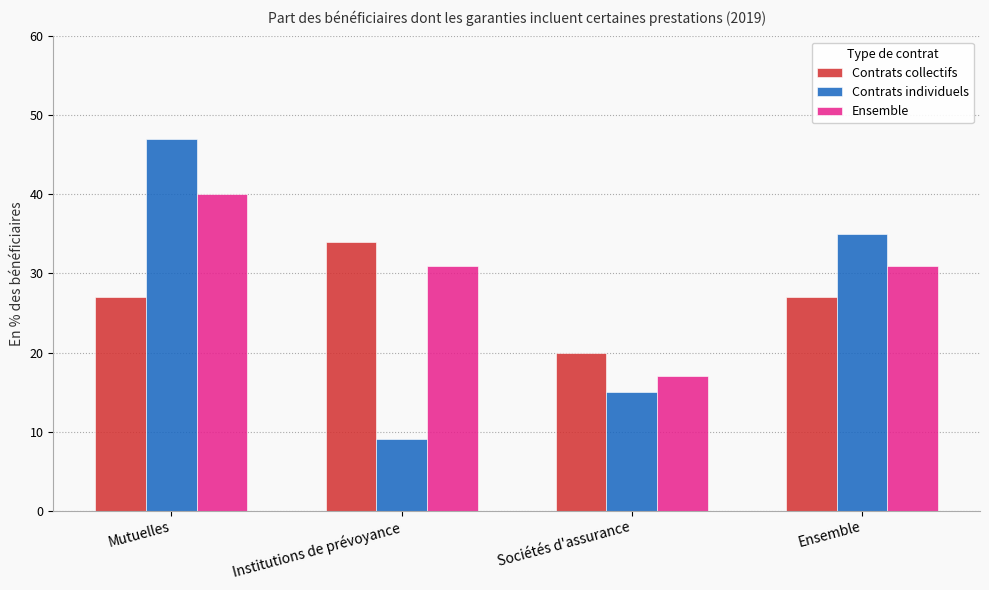

Reading right to left, list all the values displayed in this chart.

Contrats collectifs: 27	20	34	27
Contrats individuels: 35	15	9	47
Ensemble: 31	17	31	40